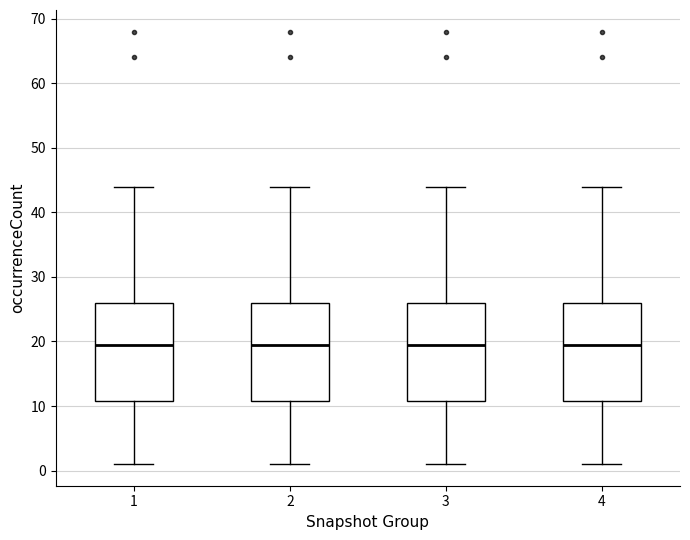

Where is the lower edge of the box at x = 4 on the y-axis? The values are not printed on the chart, so give them approximately, as read against the axis.

11